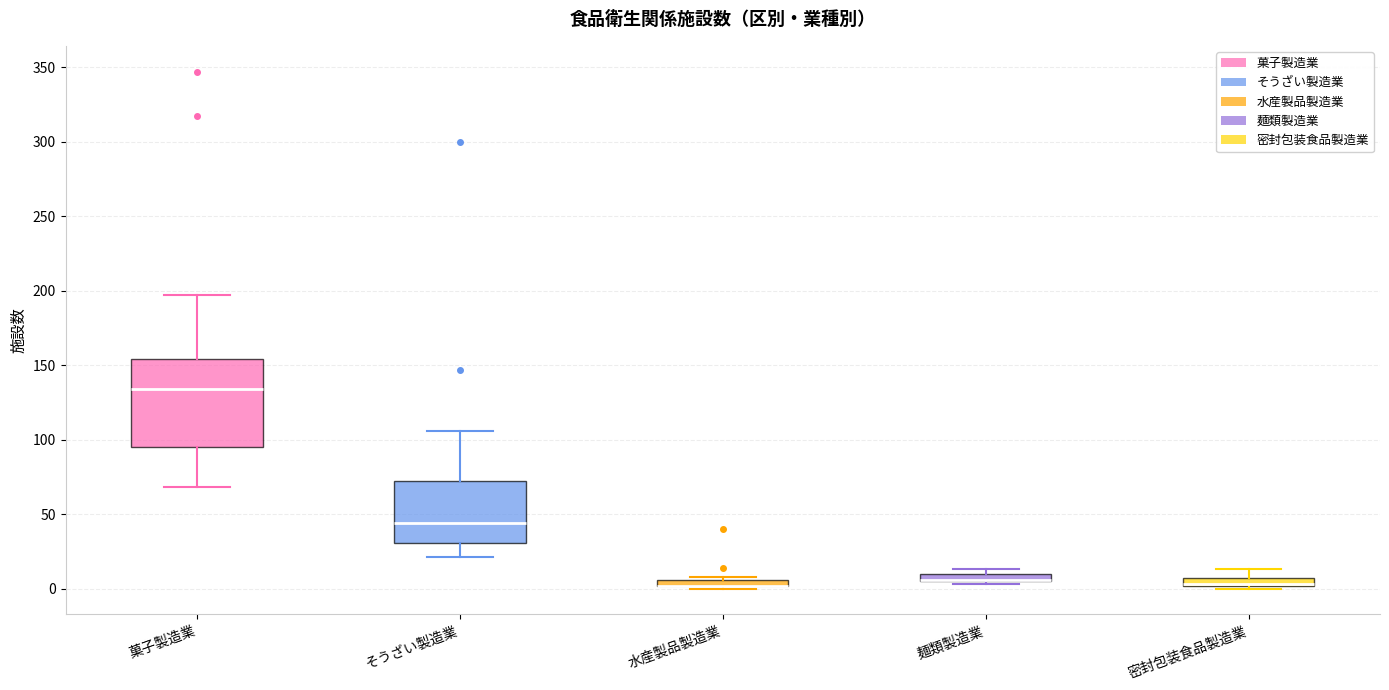

Comparing the boxes themselves (not the whiskers), which one is the tallest?

菓子製造業